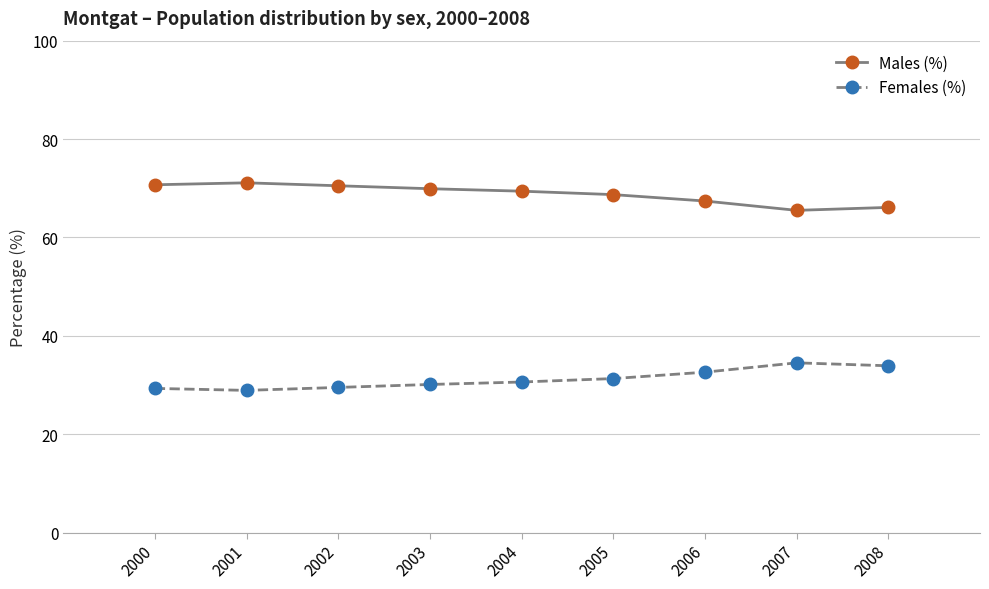

What is the sum of the Females (%) values at 2000 and 2006?

61.9